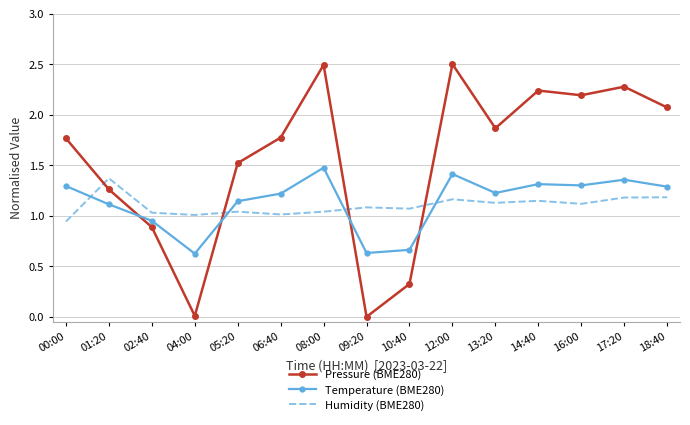

What position from the left is 05:20?

5